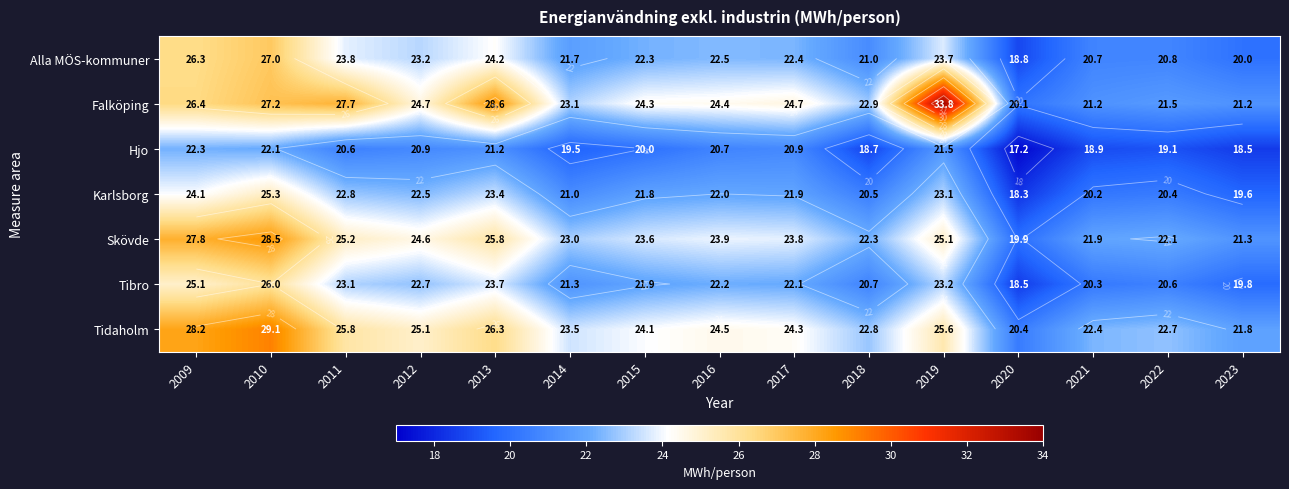

How many values in the Karlsborg series are below 21?

5